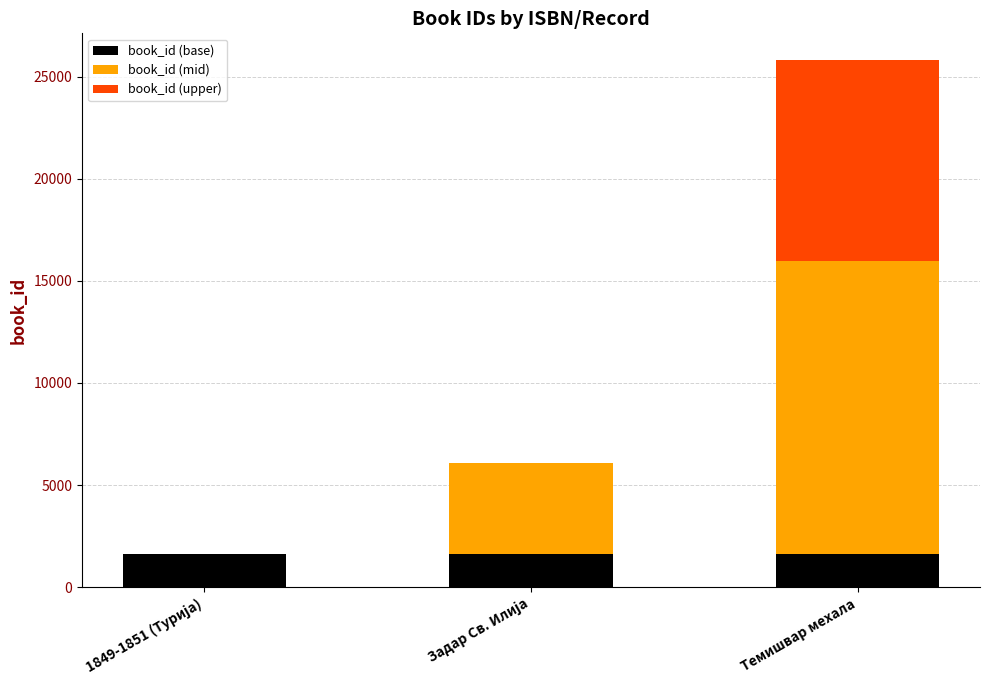

What is the maximum value for book_id (base)?

1630